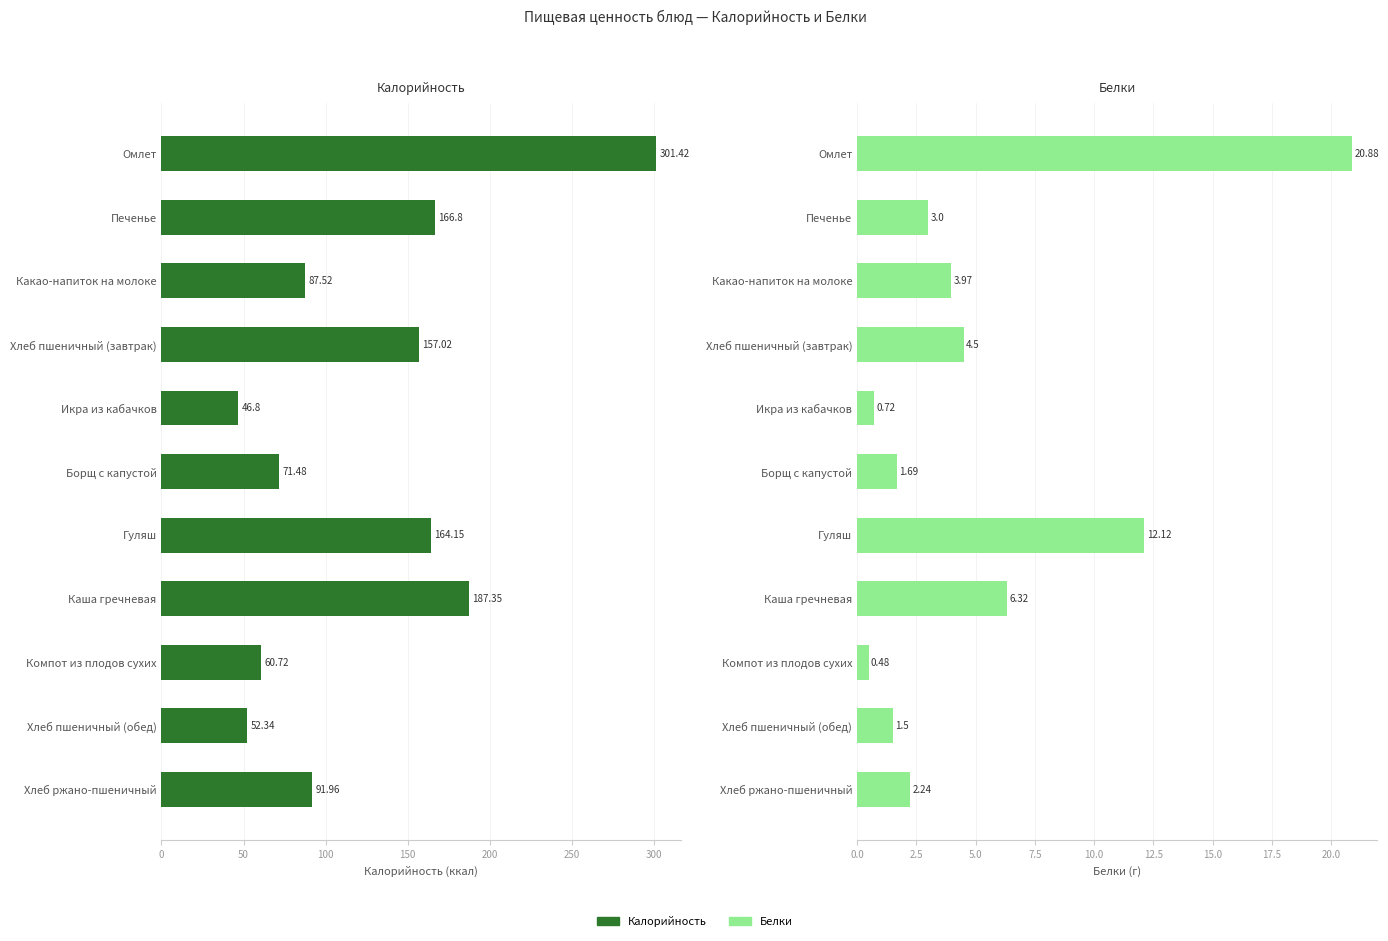

True or false: Белки has a value of 20.9 at Омлет.

True